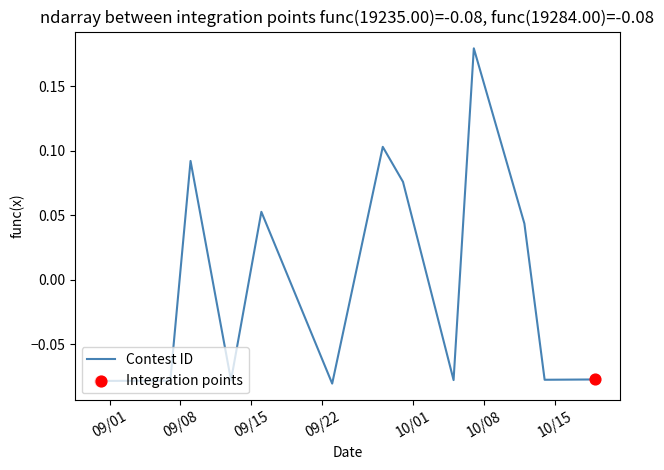

What is the difference between the maximum and minimum values?

0.3